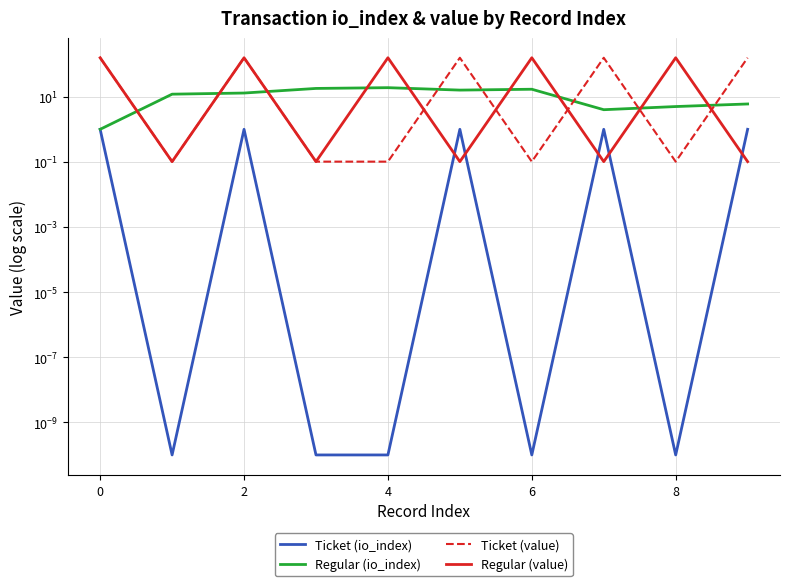

Which series changed the most between 10 and 9?

Ticket (value)